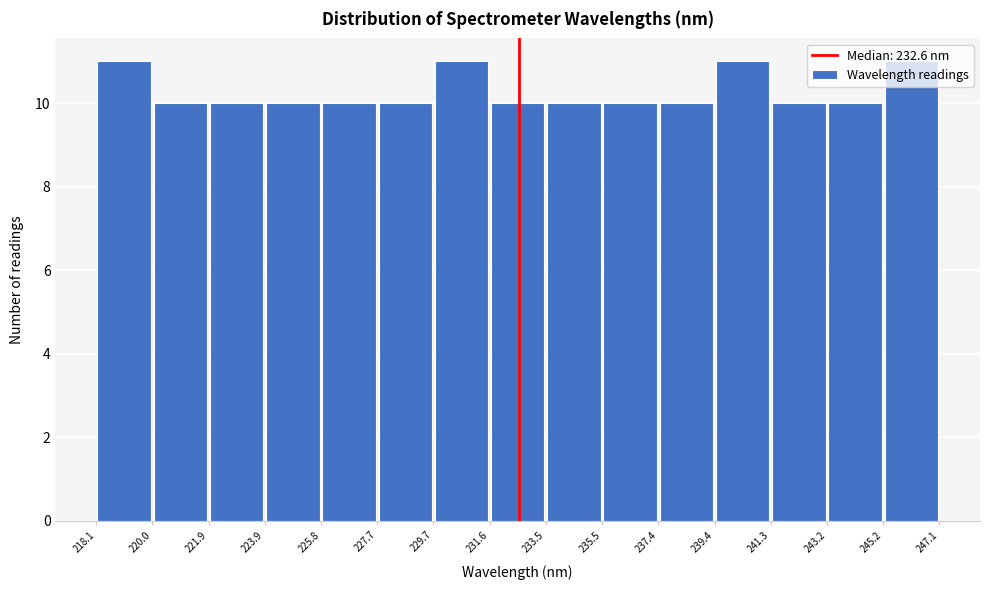

Reading left to right, list every bar in this chart as the range it spans on the x-axis followed by its height. The values are not printed on the chart, so give them approximately, as read against the axis.

218.1 to 220.0: 11
220.0 to 221.9: 10
221.9 to 223.9: 10
223.9 to 225.8: 10
225.8 to 227.7: 10
227.7 to 229.7: 10
229.7 to 231.6: 11
231.6 to 233.5: 10
233.5 to 235.5: 10
235.5 to 237.4: 10
237.4 to 239.4: 10
239.4 to 241.3: 11
241.3 to 243.2: 10
243.2 to 245.2: 10
245.2 to 247.1: 11